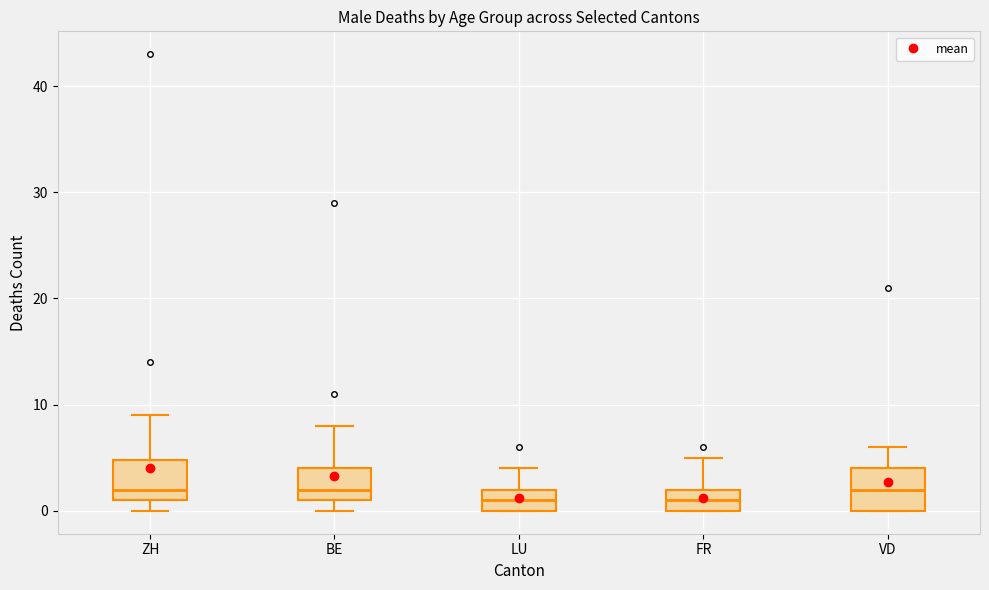

Reading left to right, transcribe this box plot: for each box, give where its median line is, the range the box spans, and where its two whiskers end, as read against the y-axis. The values are not printed on the chart, so give them approximately, as read against the axis.

ZH: median 2, box 1 to 5, whiskers 0 to 9
BE: median 2, box 1 to 4, whiskers 0 to 8
LU: median 1, box 0 to 2, whiskers 0 to 4
FR: median 1, box 0 to 2, whiskers 0 to 5
VD: median 2, box 0 to 4, whiskers 0 to 6